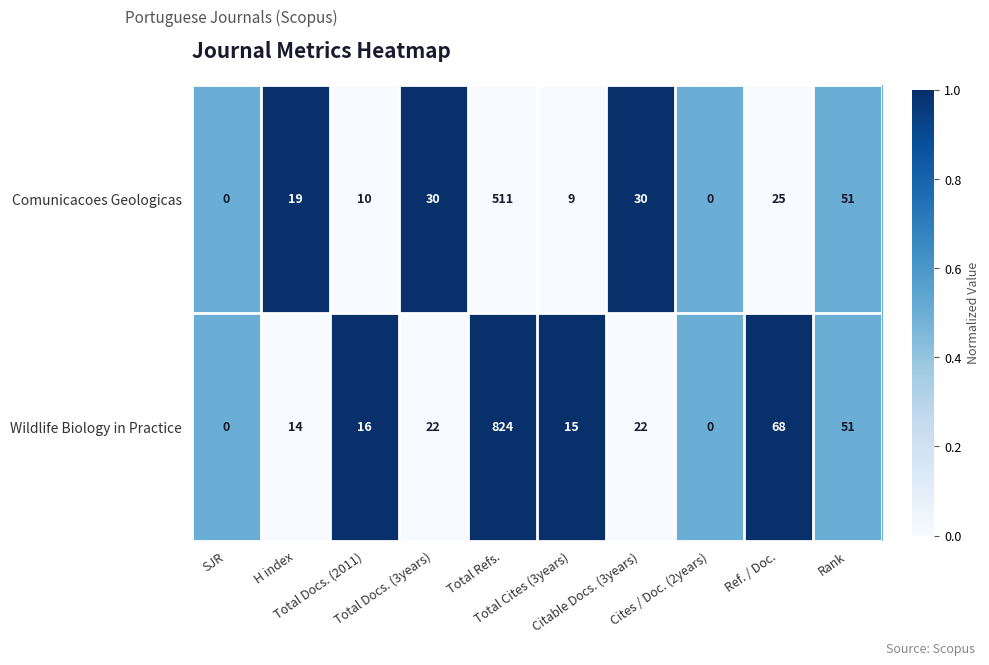

What is the difference between the maximum and minimum values in the Wildlife Biology in Practice series?

824